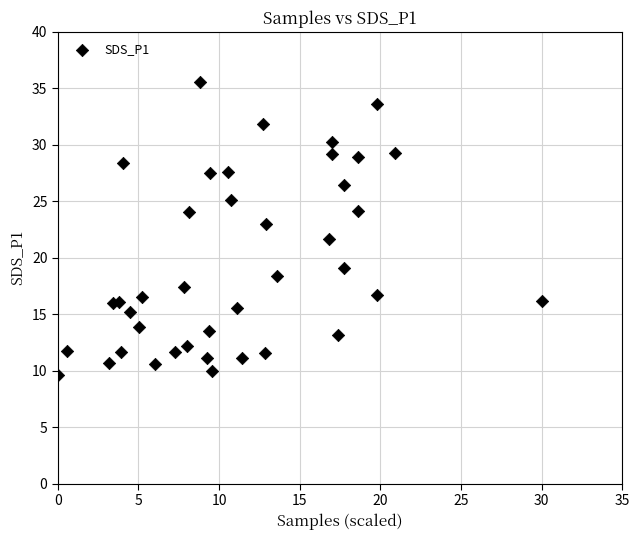

What is the range of X values (max minus min)?

30.0